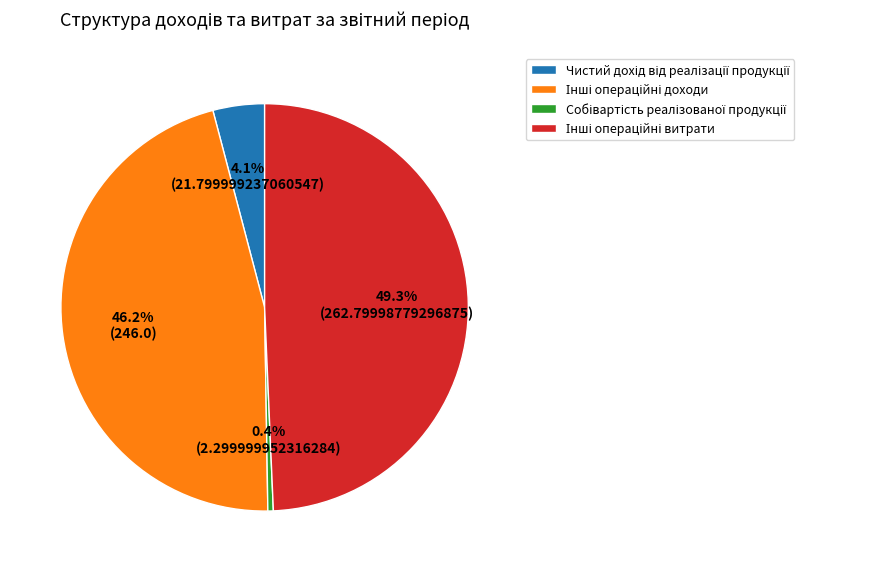

Does any single category account for the majority?

No